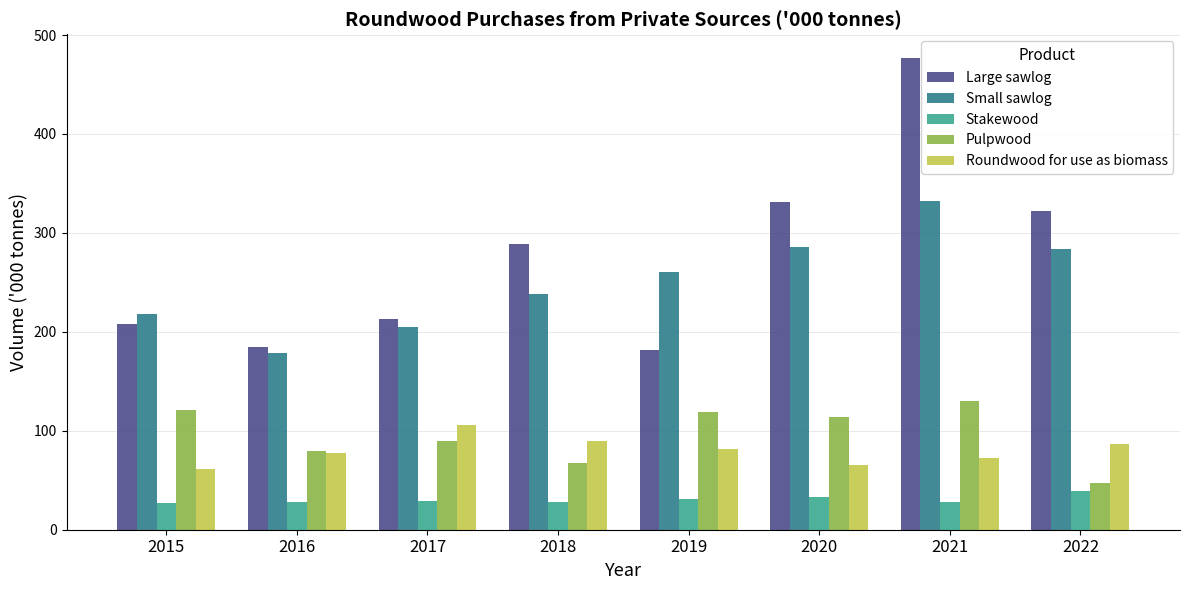

Which series has the largest total across all categories?

Large sawlog